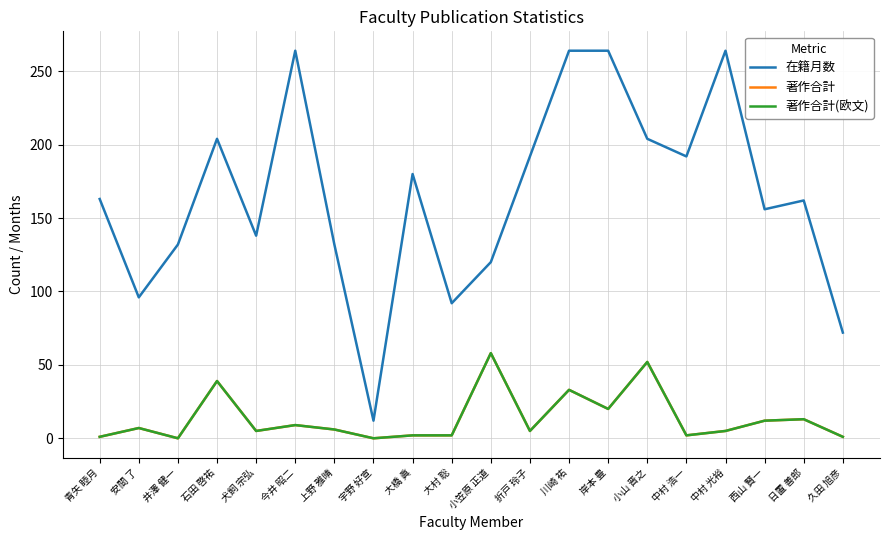

True or false: 著作合計 and 在籍月数 cross at least once.

False